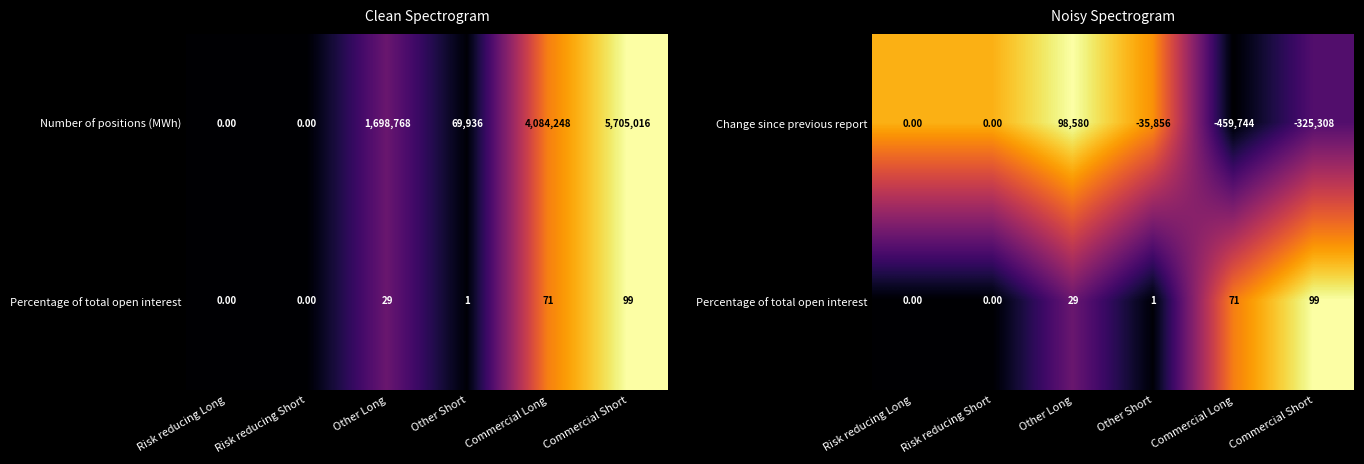

What is the sum of the Change since previous report values at Commercial Long and Other Long?

-361164